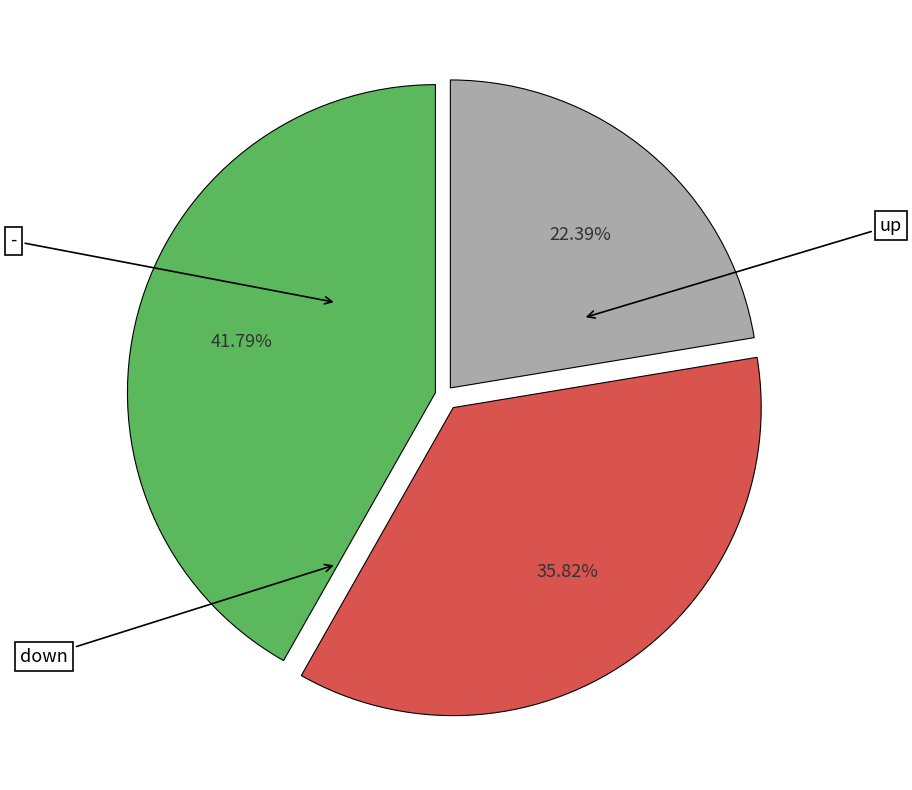

Is there any slice that represents more than half of the pie?

No